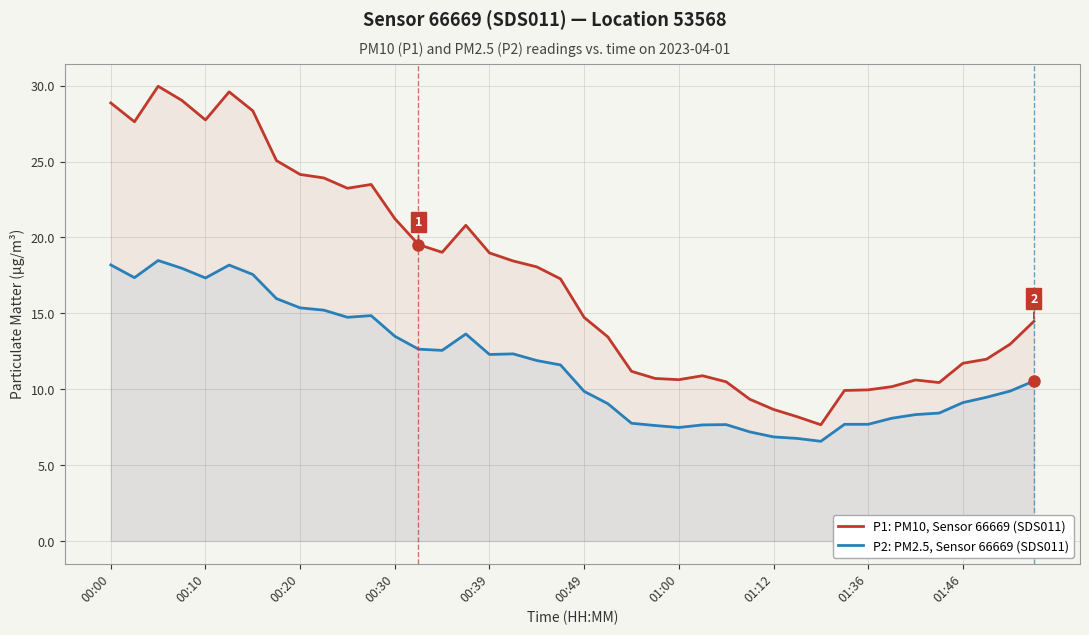

What is the difference between the second highest and second lowest values in the P1: PM10, Sensor 66669 (SDS011) series?

21.4